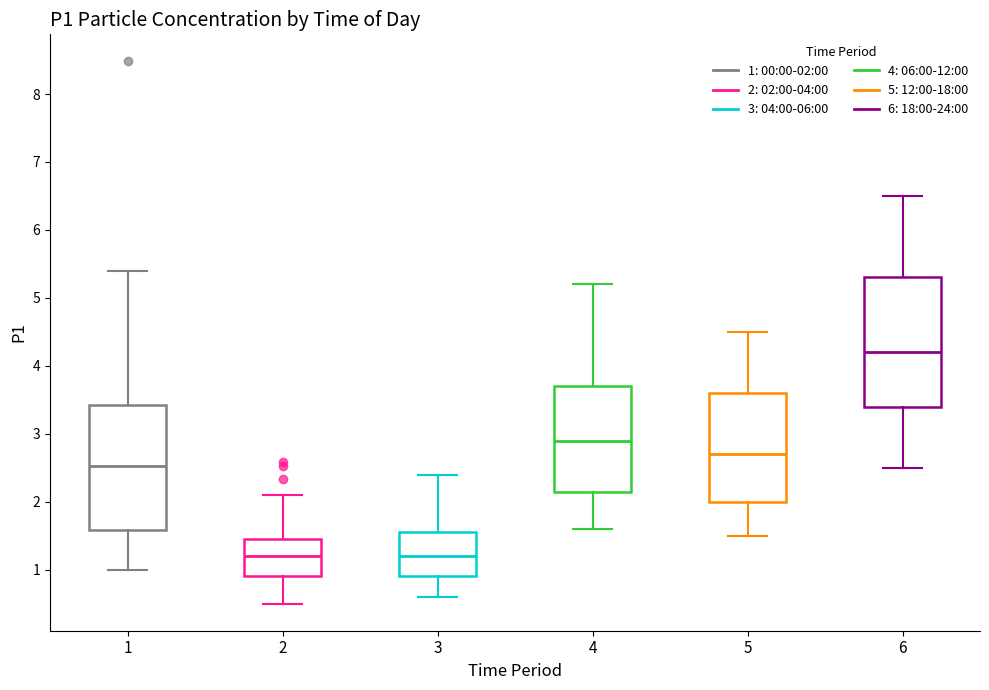

Reading left to right, read every box against the y-axis: the position of its median line, the range the box covers, and the ends of its whiskers. The values are not printed on the chart, so give them approximately, as read against the axis.

1: median 2.5, box 1.6 to 3.4, whiskers 1.0 to 5.4
2: median 1.2, box 0.9 to 1.5, whiskers 0.5 to 2.1
3: median 1.2, box 0.9 to 1.6, whiskers 0.6 to 2.4
4: median 2.9, box 2.2 to 3.7, whiskers 1.6 to 5.2
5: median 2.7, box 2.0 to 3.6, whiskers 1.5 to 4.5
6: median 4.2, box 3.4 to 5.3, whiskers 2.5 to 6.5